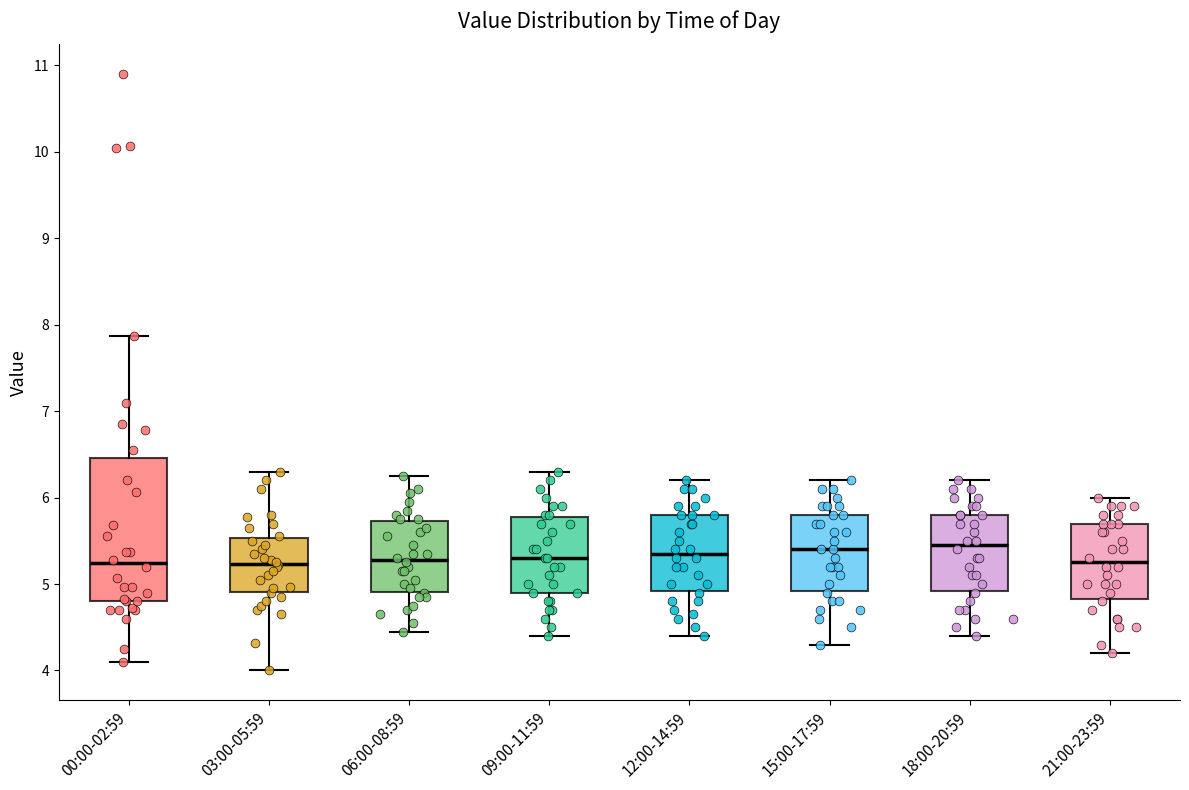

Which box is the tallest, from its lower edge to its upper edge?

00:00-02:59